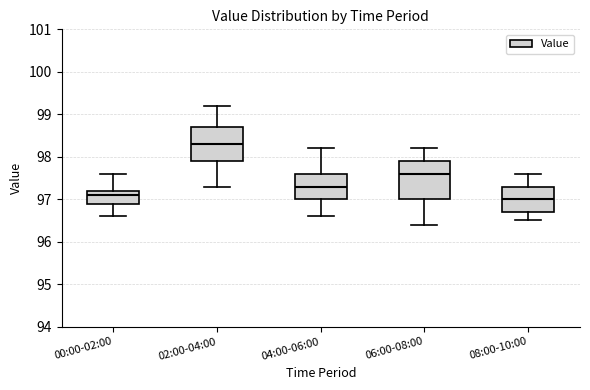

Which box has the highest median line?

02:00-04:00